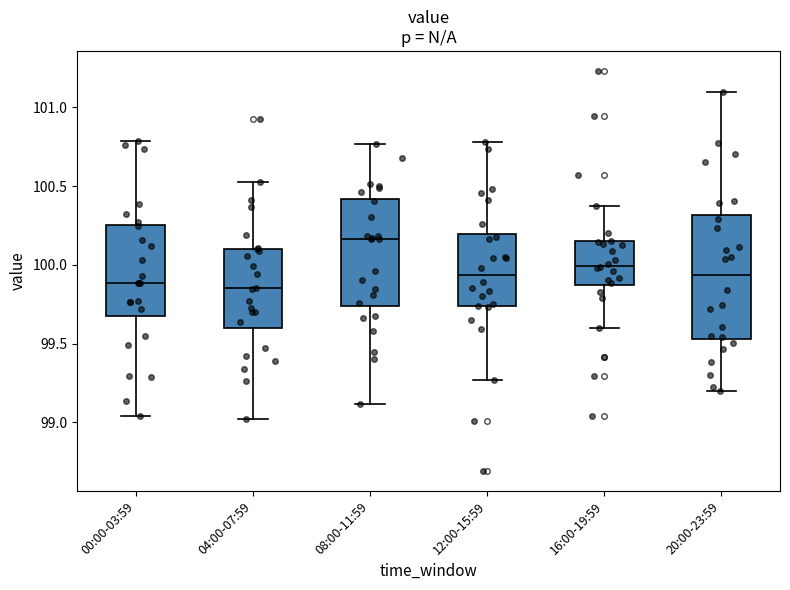

Reading left to right, transcribe this box plot: for each box, give where its median line is, the range the box spans, and where its two whiskers end, as read against the y-axis. The values are not printed on the chart, so give them approximately, as read against the axis.

00:00-03:59: median 99.90, box 99.70 to 100.25, whiskers 99.05 to 100.80
04:00-07:59: median 99.85, box 99.60 to 100.10, whiskers 99.00 to 100.55
08:00-11:59: median 100.15, box 99.75 to 100.40, whiskers 99.10 to 100.75
12:00-15:59: median 99.95, box 99.75 to 100.20, whiskers 99.25 to 100.80
16:00-19:59: median 100.00, box 99.85 to 100.15, whiskers 99.60 to 100.40
20:00-23:59: median 99.95, box 99.55 to 100.30, whiskers 99.20 to 101.10